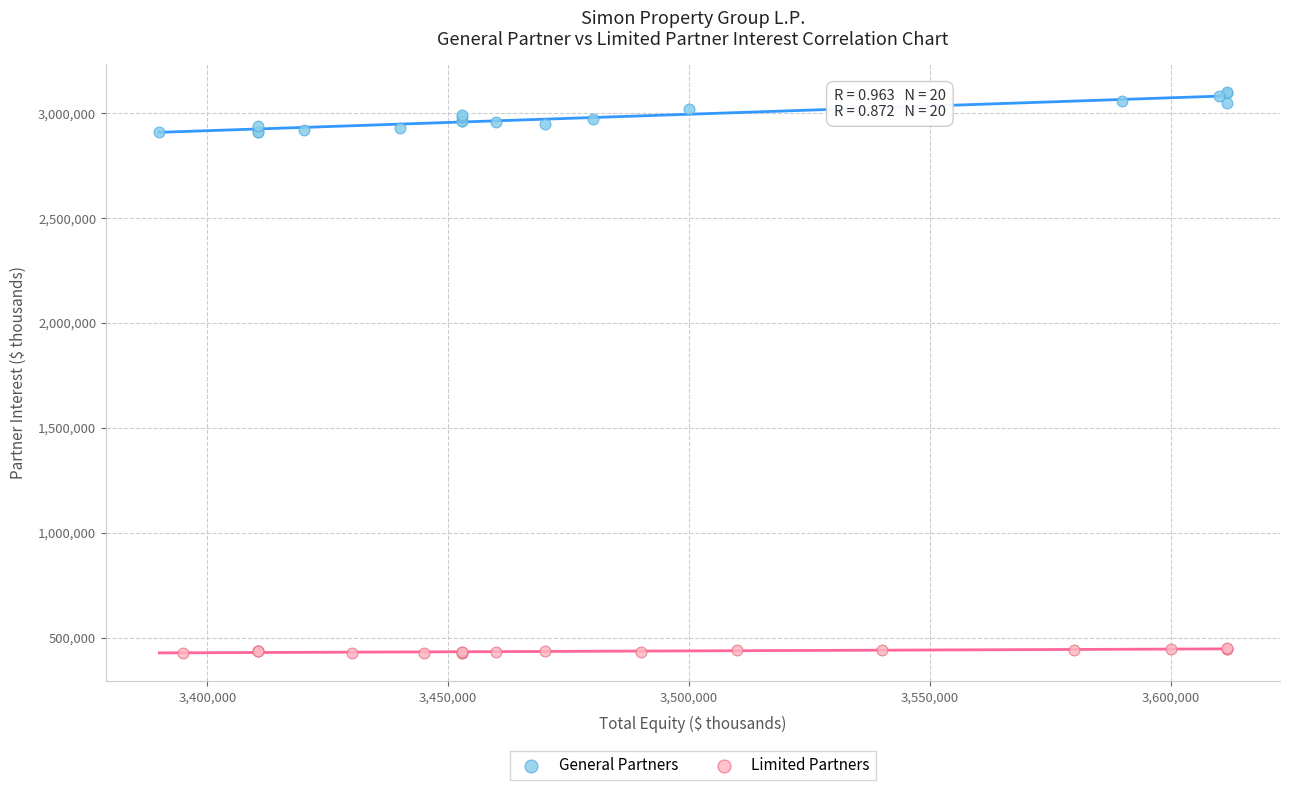

Which series reaches the maximum Y coordinate?

General Partners